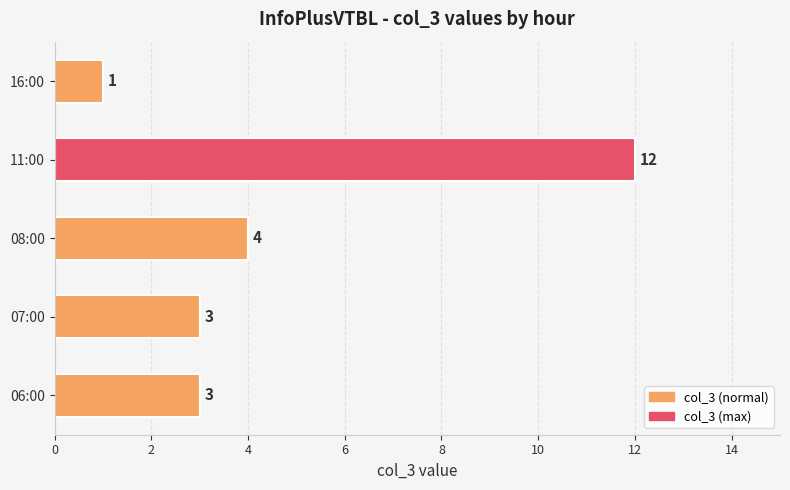

Is it true that the value at 08:00 is 4?

True